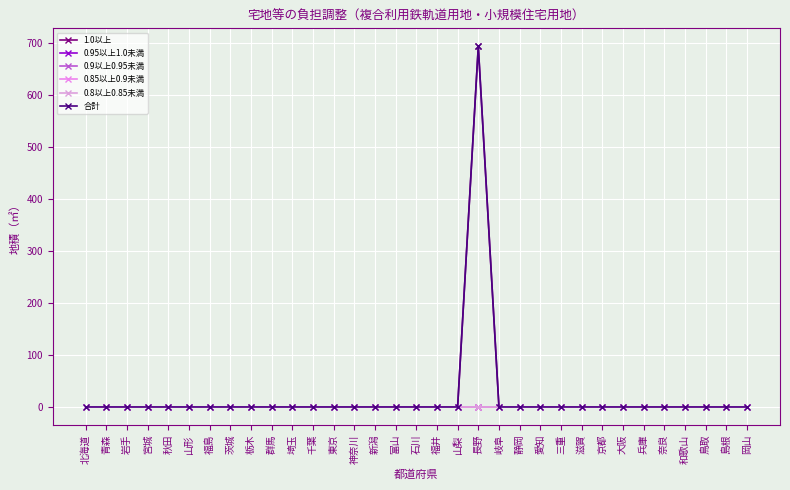

Does the chart have visible grid lines?

Yes